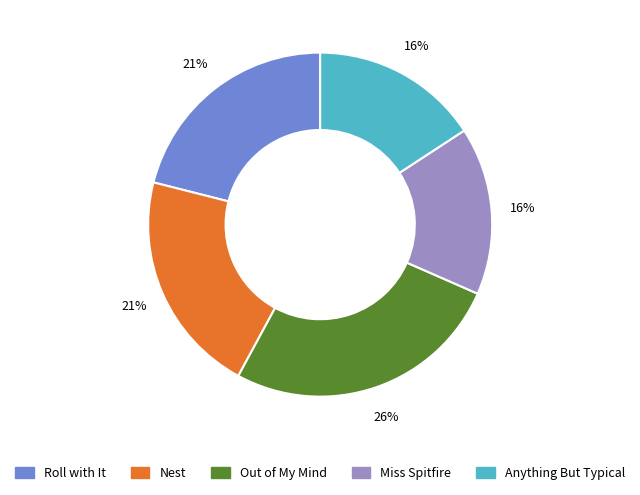

What is the ratio of the value at Miss Spitfire to the value at Out of My Mind?

0.6